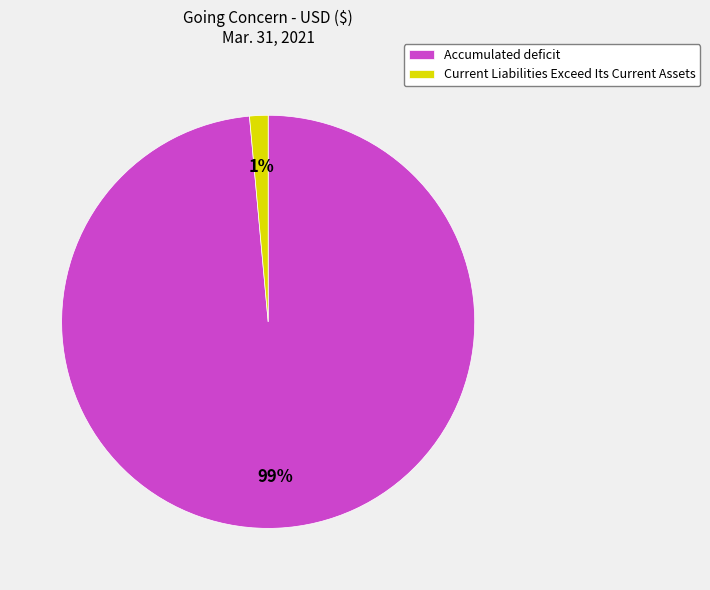

Which has a higher value, Accumulated deficit or Current Liabilities Exceed Its Current Assets?

Accumulated deficit